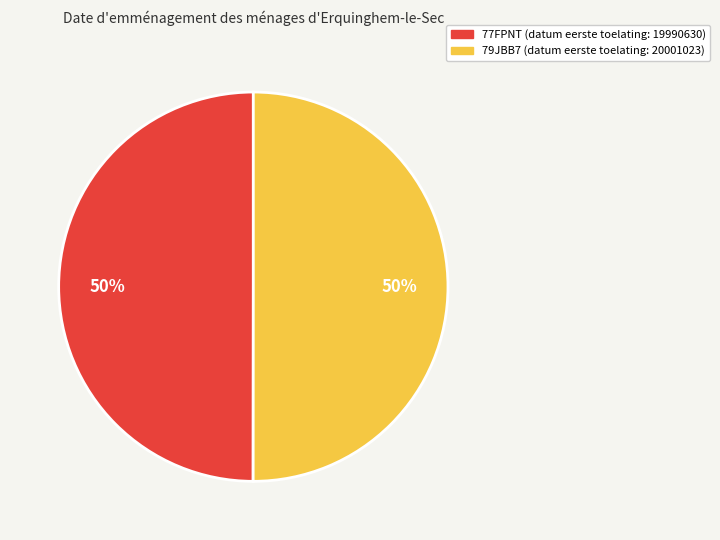

Combined, do 79JBB7 and 77FPNT account for over 50%?

Yes